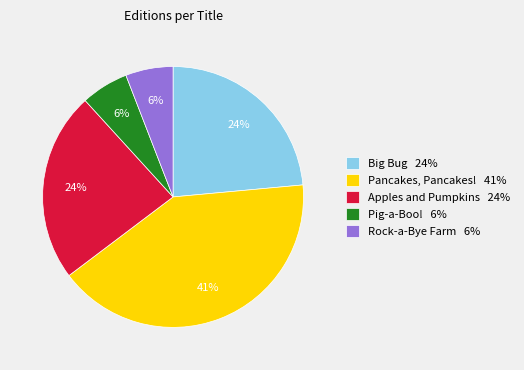

How many segments does this pie chart have?

5